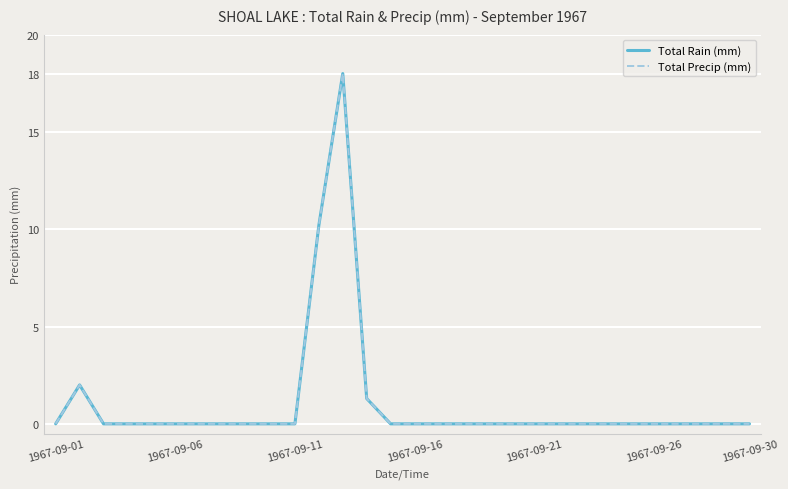

How many interior local peaks does the Total Rain (mm) series have?

2